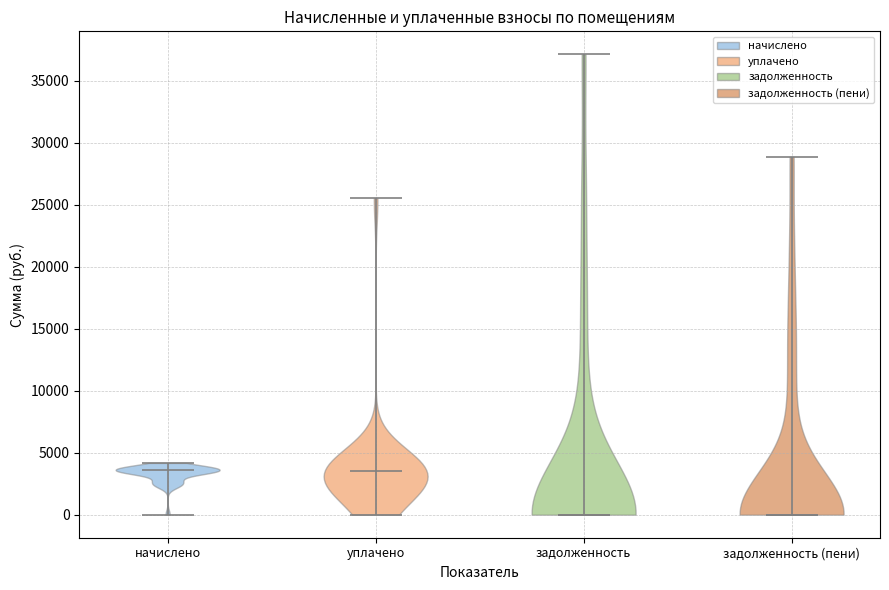

Reading left to right, read every violin against the y-axis: where its median line is, and the lowest and highest points it reaches. The values are not printed on the chart, so give them approximately, as read against the axis.

начислено: median line 3500, lowest point 0, highest point 4000
уплачено: median line 3500, lowest point 0, highest point 25500
задолженность: median line 0, lowest point 0, highest point 37000
задолженность (пени): median line 0, lowest point 0, highest point 29000